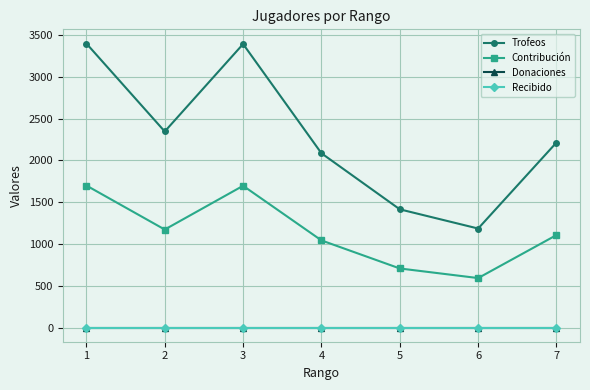

Does the chart have visible grid lines?

Yes